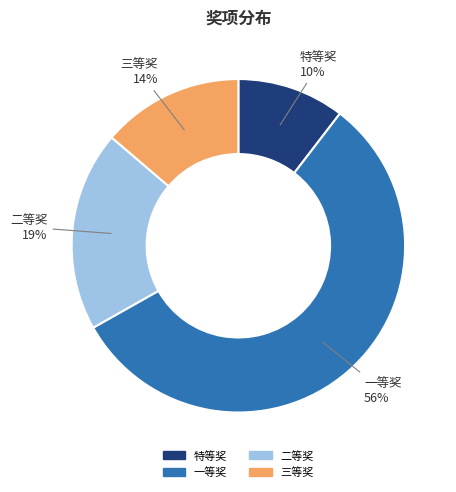

Combined, do 一等奖 and 二等奖 account for over 50%?

Yes